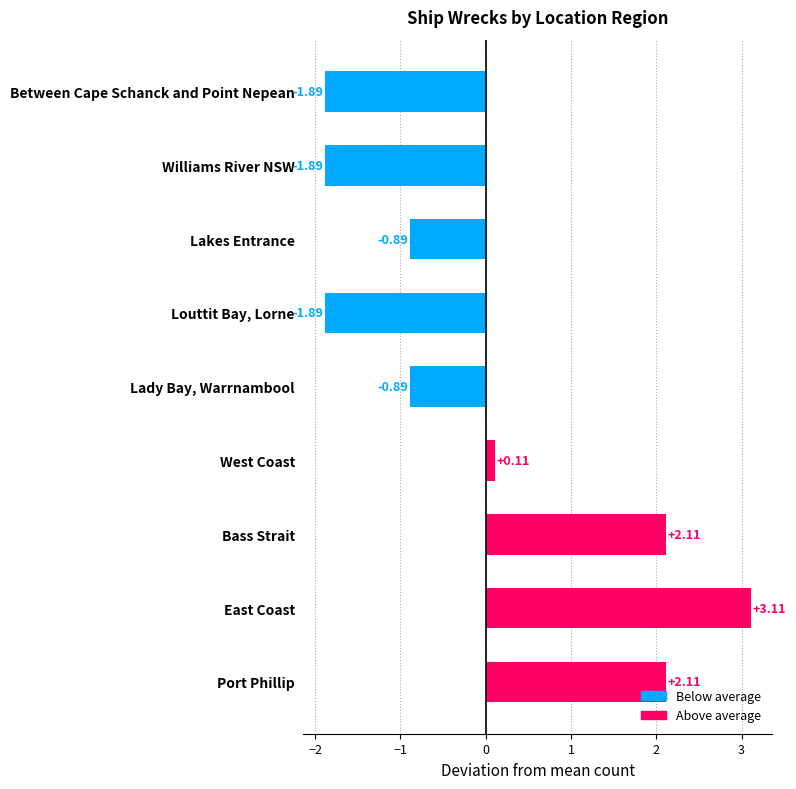

The chart shows a value of 3.1 at East Coast. True or false?

True